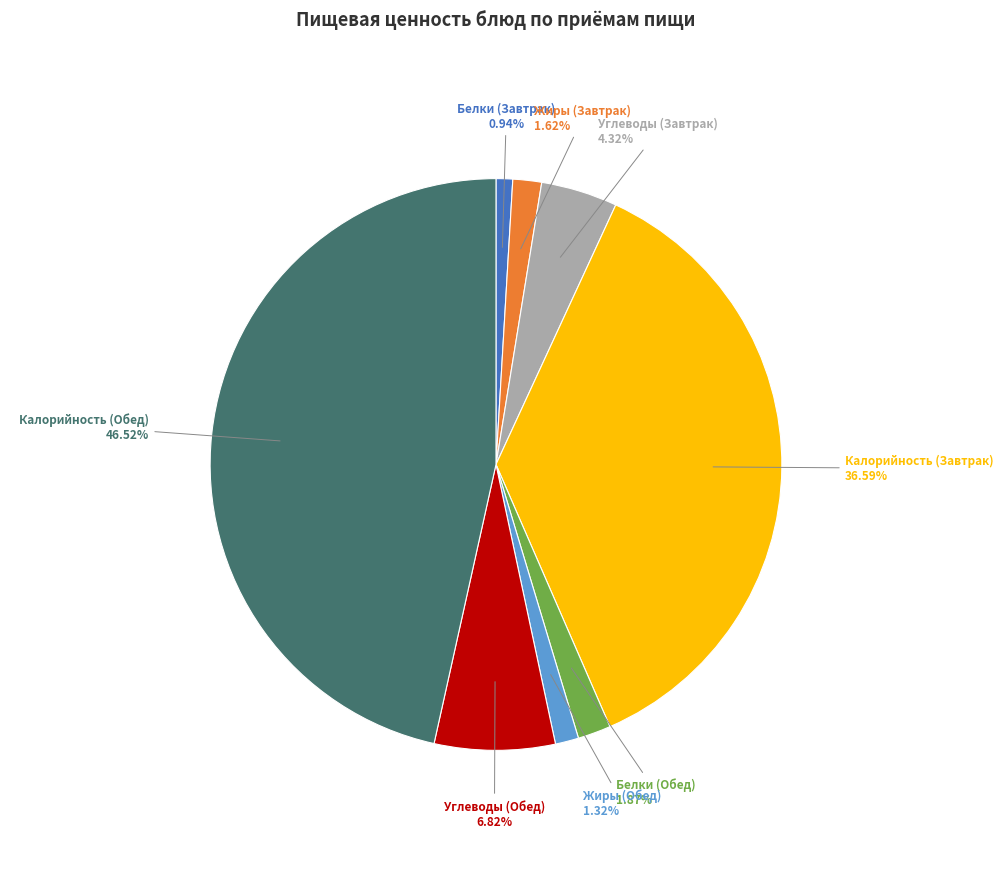

Which has a higher value, Жиры (Обед) or Калорийность (Обед)?

Калорийность (Обед)